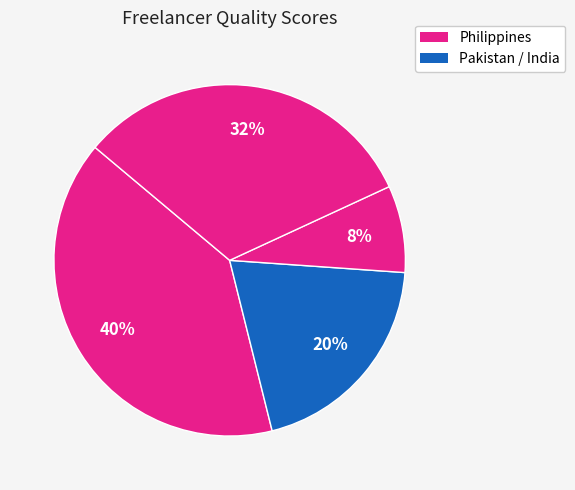

Count the number of slices in the pie.

4